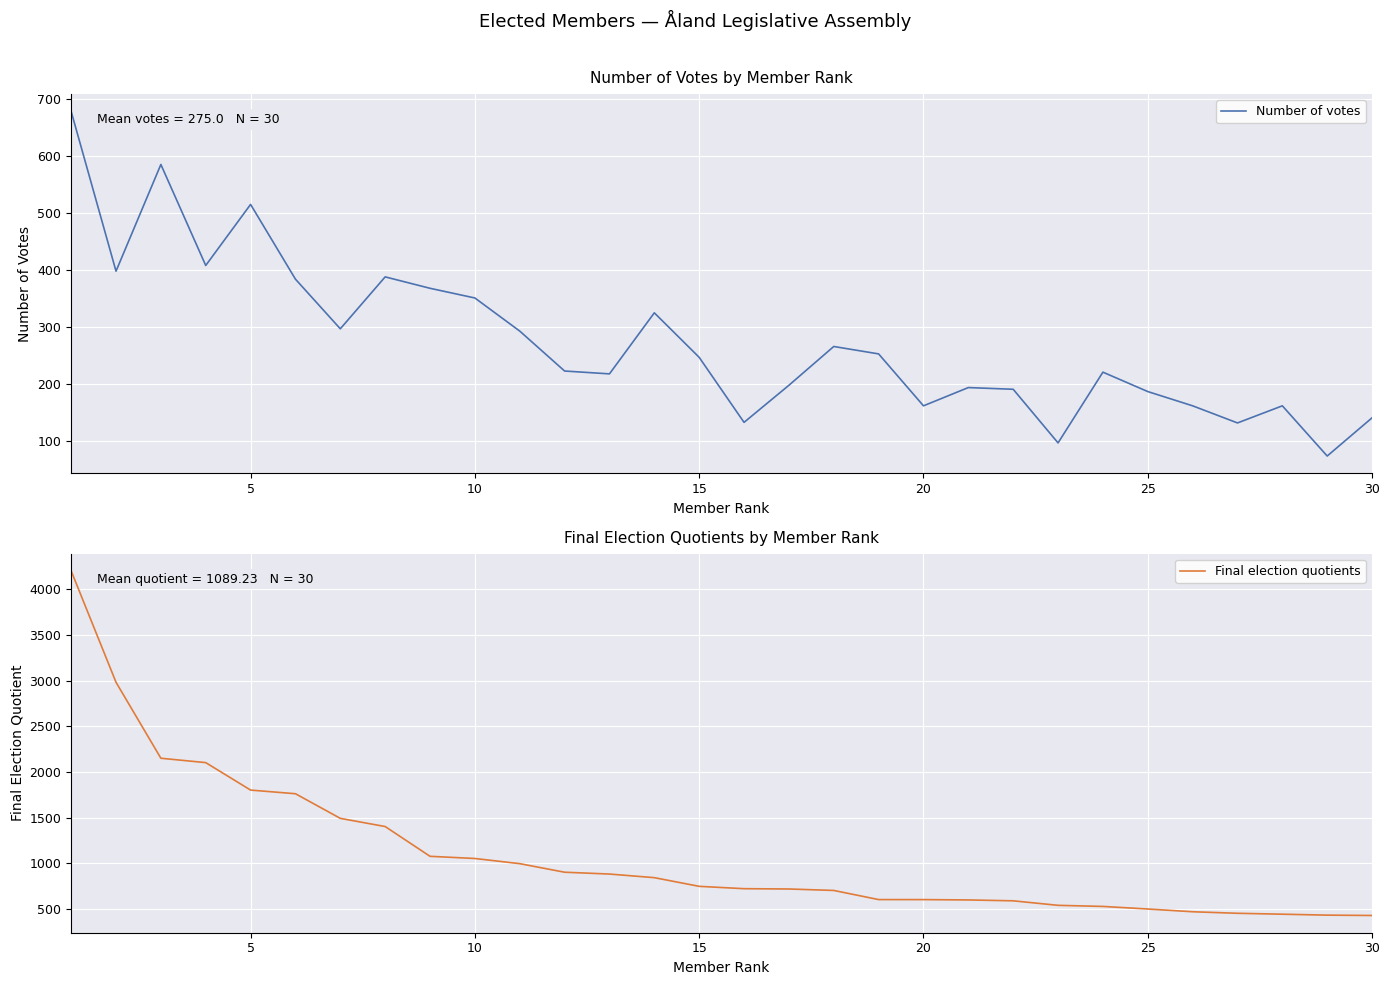

Is it true that Number of votes equals 97 at 25?

False